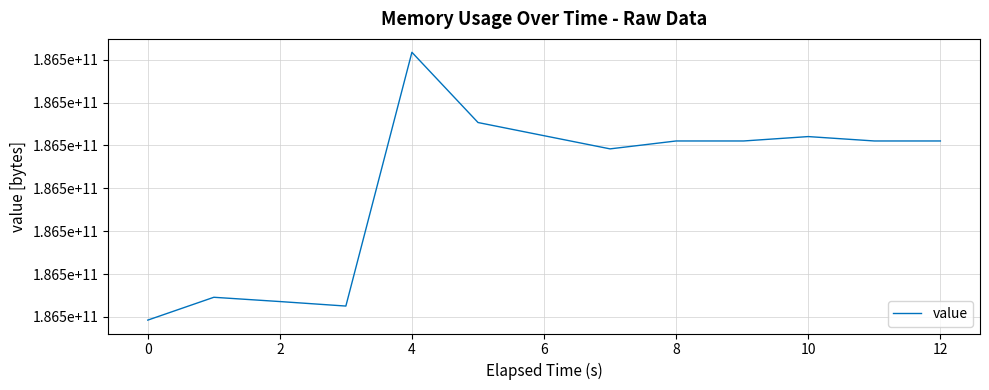

Does the chart display data point markers on the line(s)?

No